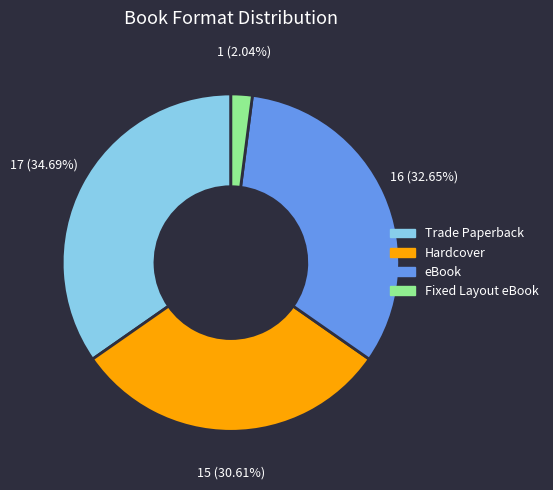

What is the ratio of the value at Trade Paperback to the value at Fixed Layout eBook?

17.0